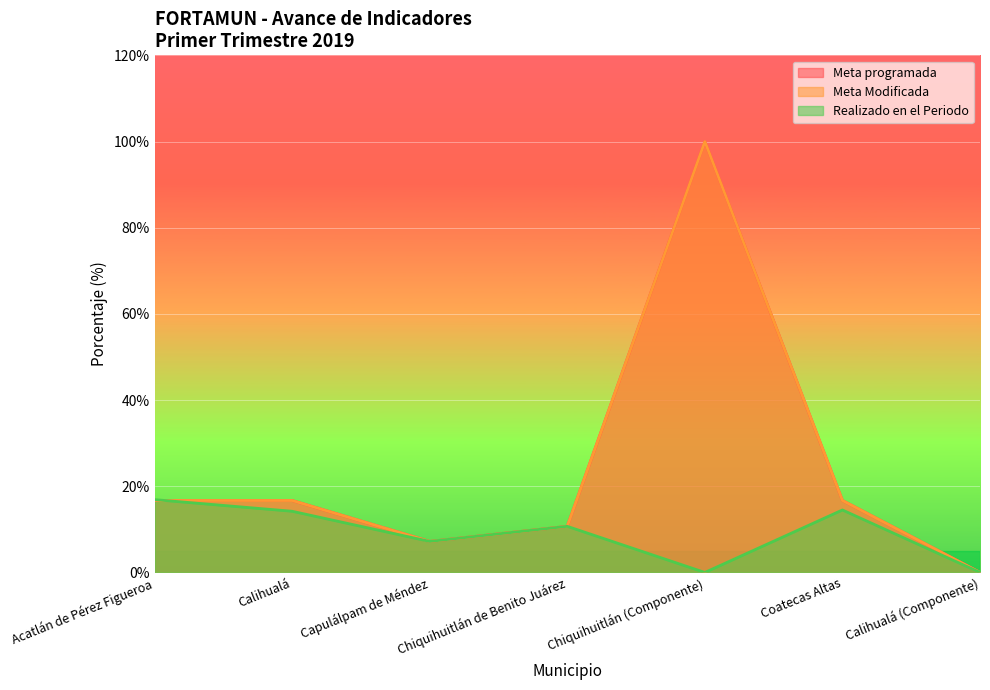

What position from the right is Acatlán de Pérez Figueroa?

7